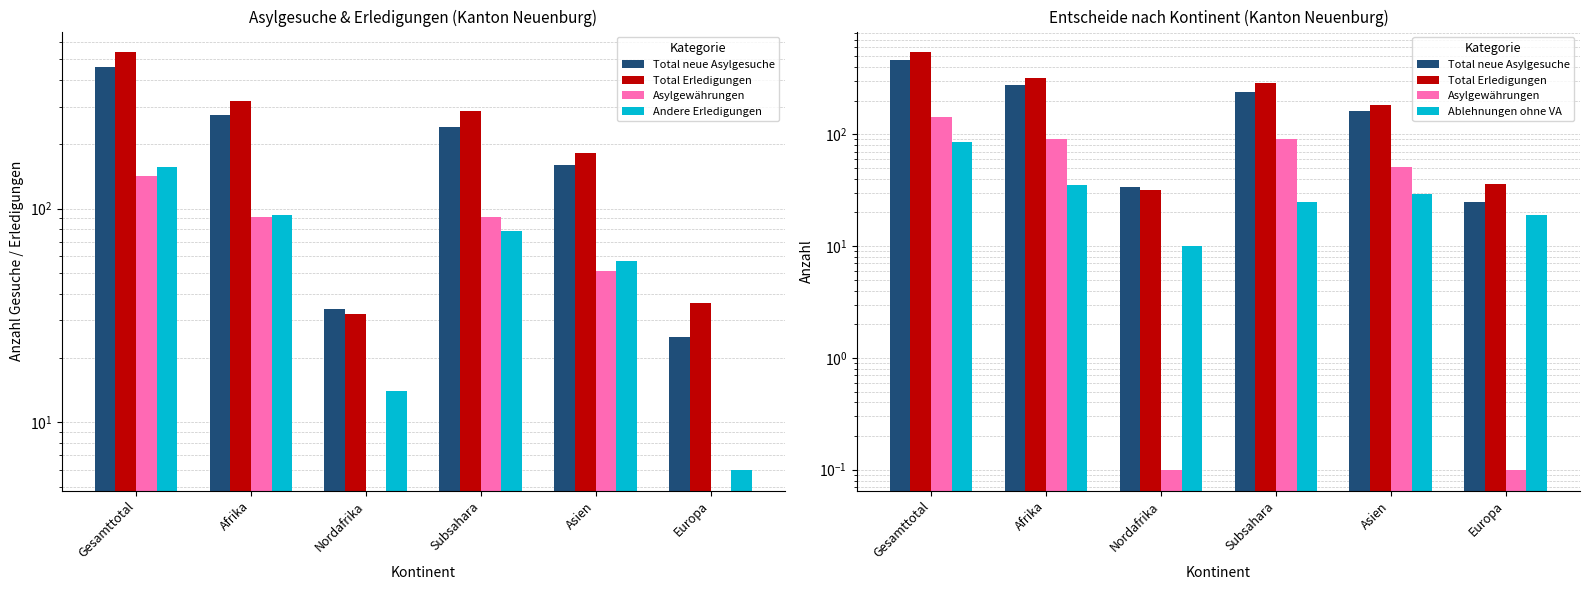

What is the maximum value shown in the chart?

539.0